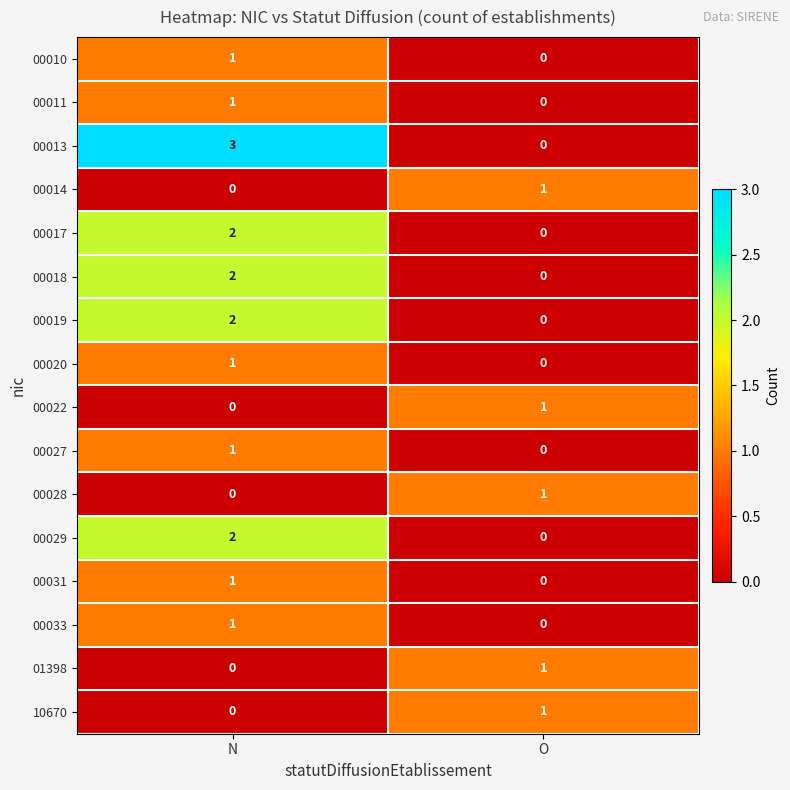

Which series changed the most between N and O?

00013